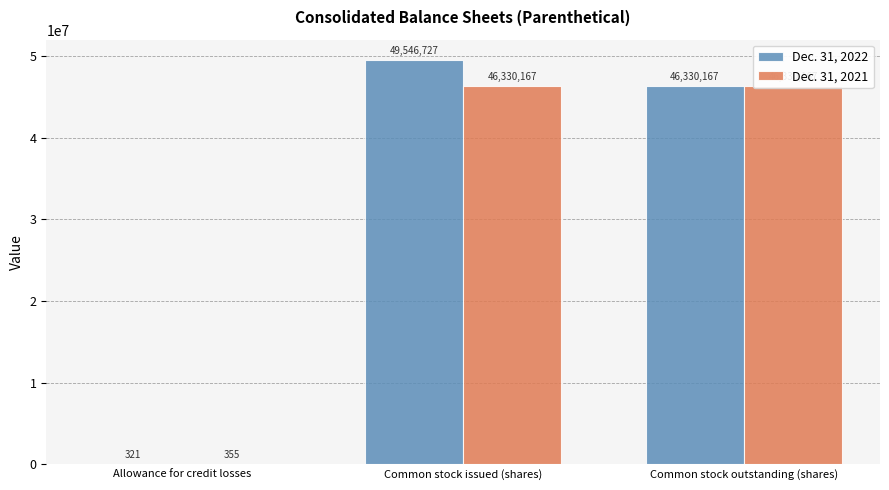

Which series has the widest spread of values?

Dec. 31, 2022